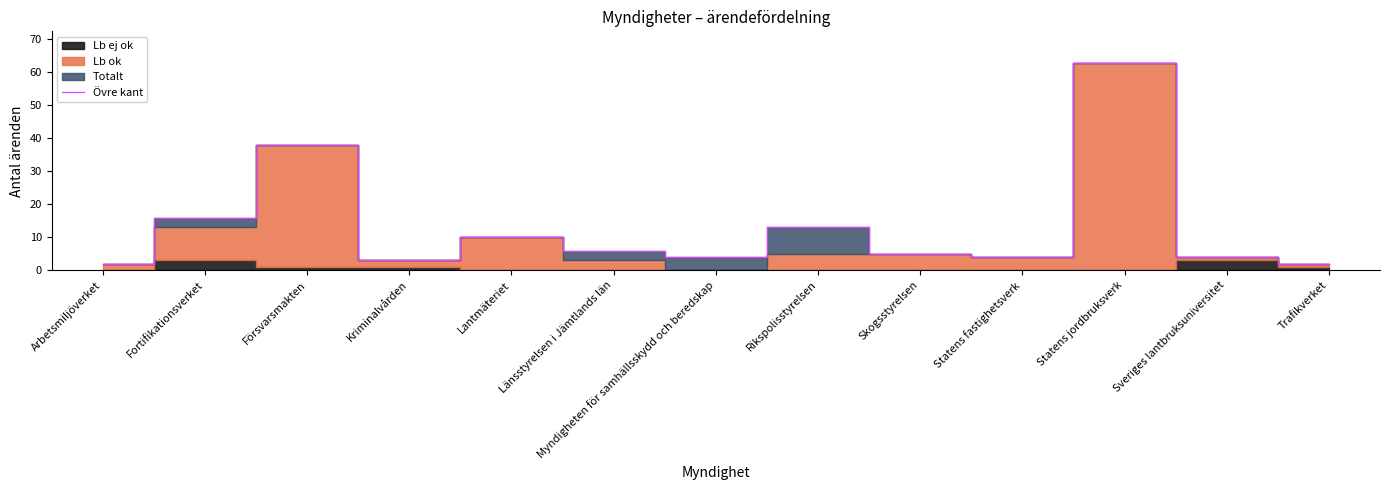

What is the sum of the values at Statens fastighetsverk and Arbetsmiljöverket?

6